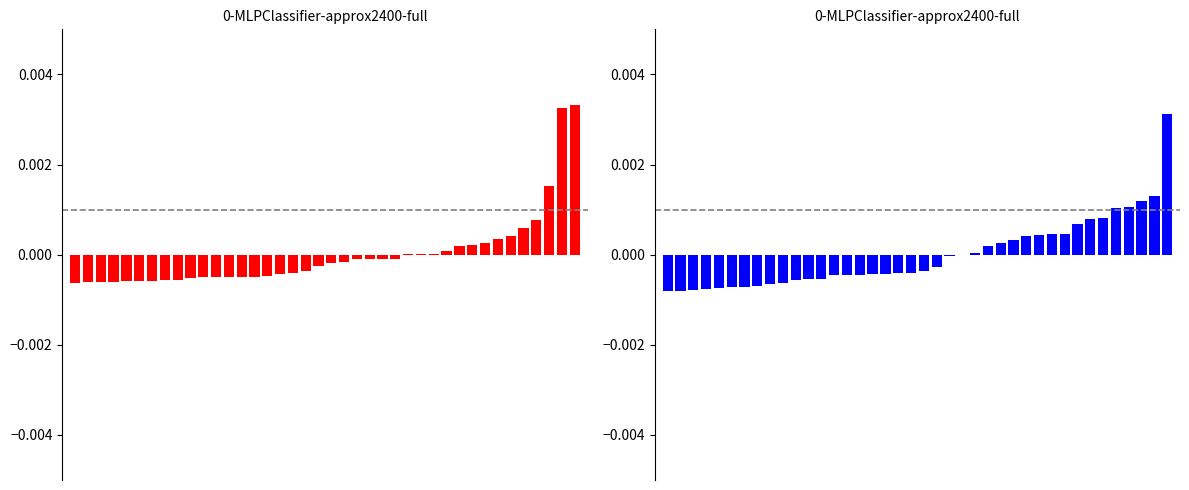

Reading left to right, list all the values displayed in this chart.

Total Docs. (3years): -0.0	-0.0	-0.0	-0.0	-0.0	-0.0	-0.0	-0.0	-0.0	-0.0	-0.0	-0.0	-0.0	-0.0	-0.0	-0.0	-0.0	-0.0	-0.0	-0.0	-0.0	-0.0	-0.0	-0.0	-0.0	-0.0	0.0	0.0	0.0	0.0	0.0	0.0	0.0	0.0	0.0	0.0	0.0	0.0	0.0	0.0
Total Cites (3years): -0.0	-0.0	-0.0	-0.0	-0.0	-0.0	-0.0	-0.0	-0.0	-0.0	-0.0	-0.0	-0.0	-0.0	-0.0	-0.0	-0.0	-0.0	-0.0	-0.0	-0.0	-0.0	-0.0	-0.0	0.0	0.0	0.0	0.0	0.0	0.0	0.0	0.0	0.0	0.0	0.0	0.0	0.0	0.0	0.0	0.0